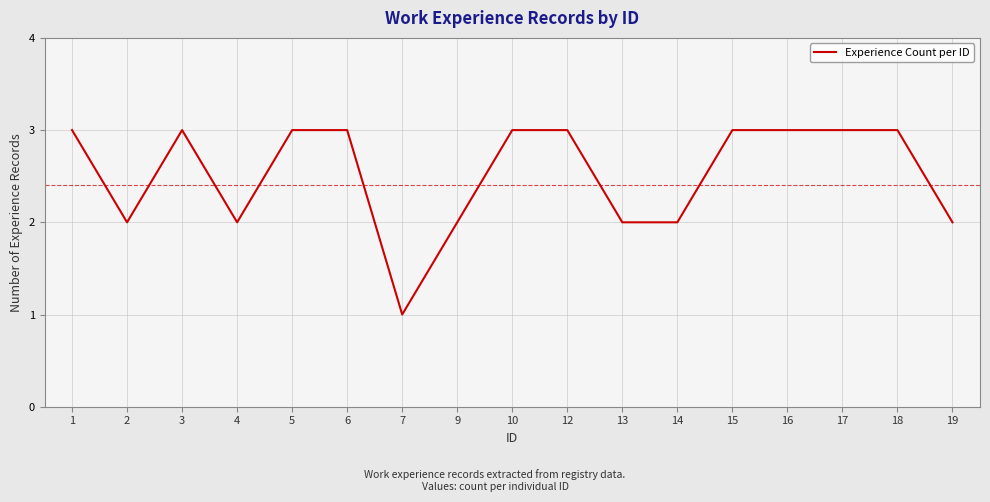

What value does the data have at 16?

3